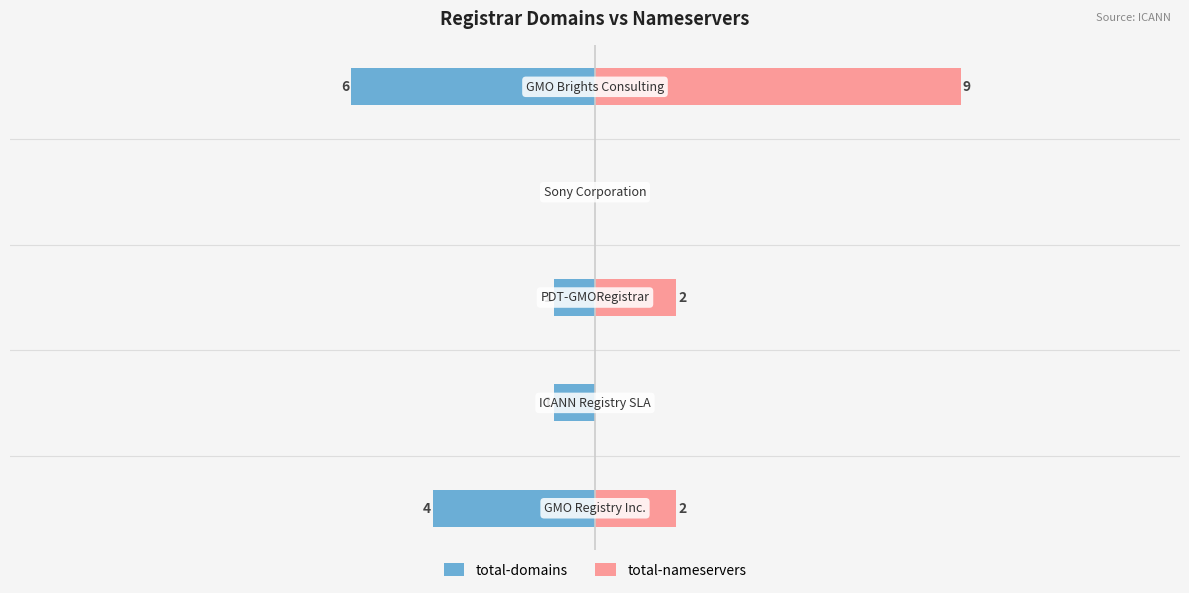

What is the sum of the total-domains values at 4 and 2?

-7